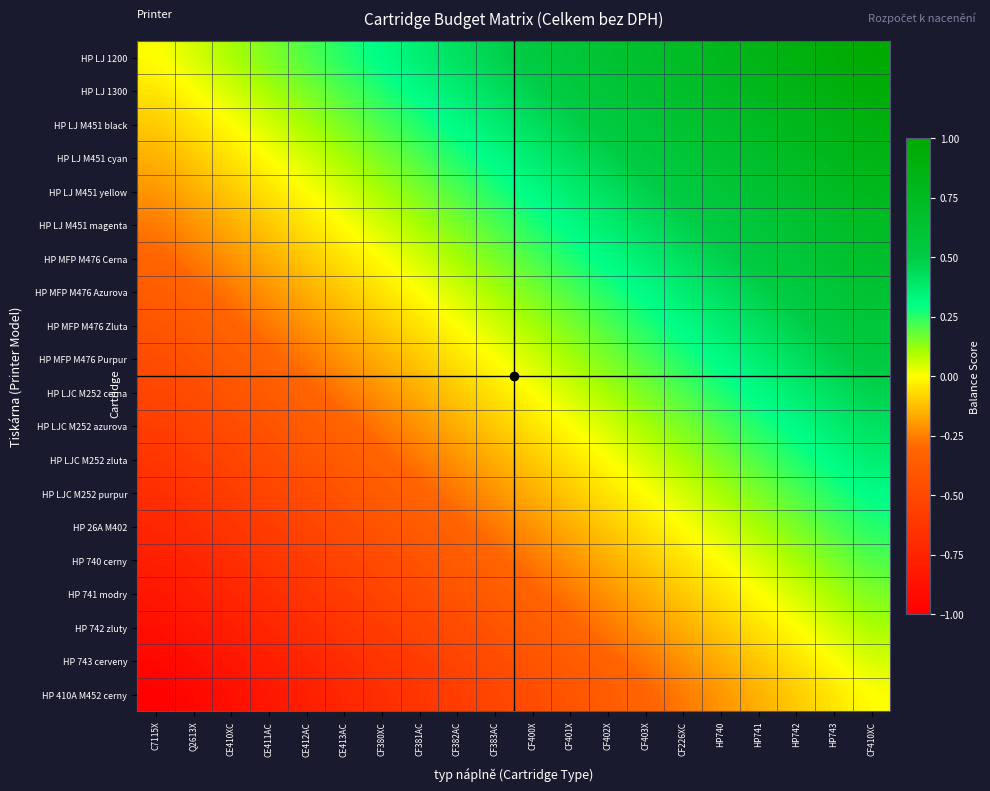

What is the total value across all series at CE412AC?

-5.8